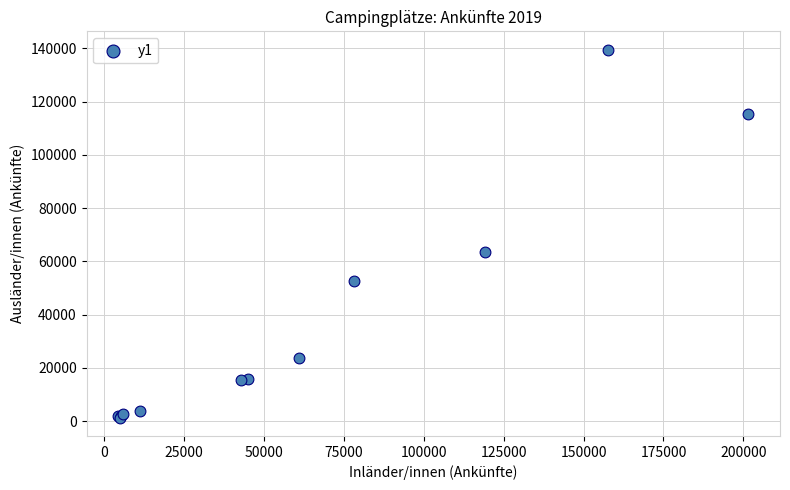

What Y value in the scatter plot is closest to 70426?

63429.9